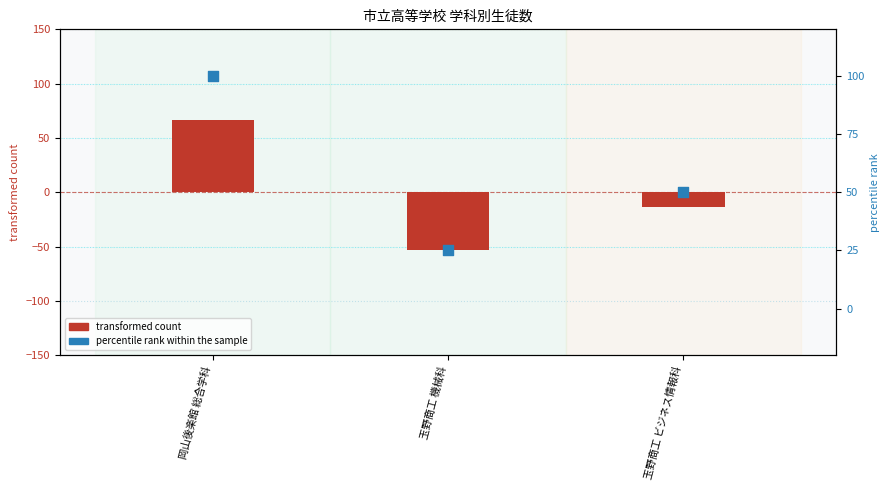

Which series contains the highest Y value?

percentile rank within the sample